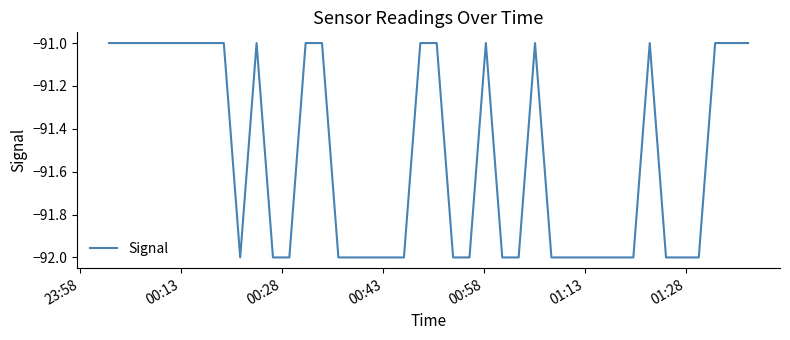

What is the smallest value displayed?

-92